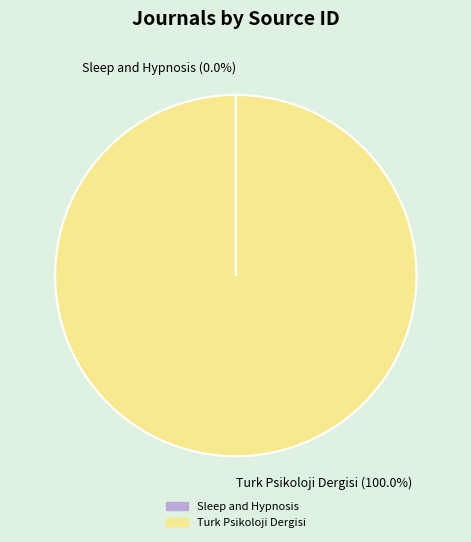

Which category has the biggest portion of the pie?

Turk Psikoloji Dergisi